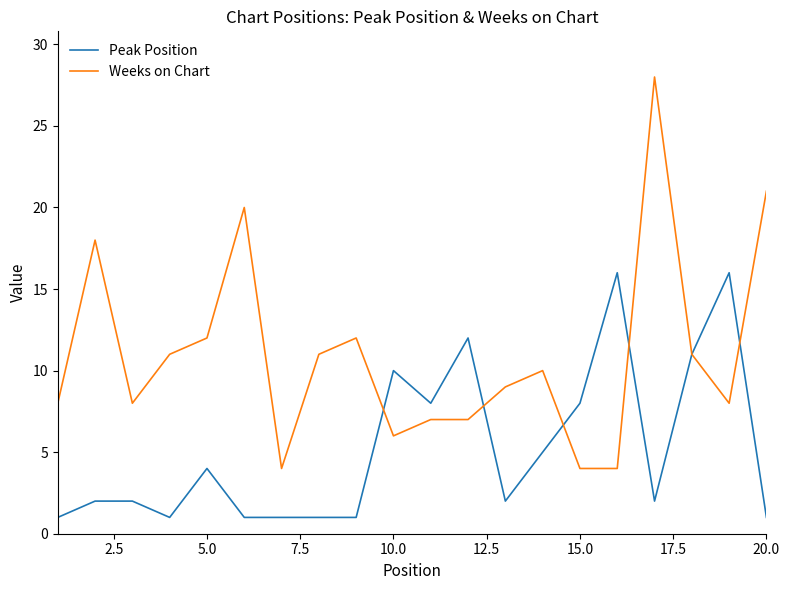

Which series has the widest spread of values?

Weeks on Chart